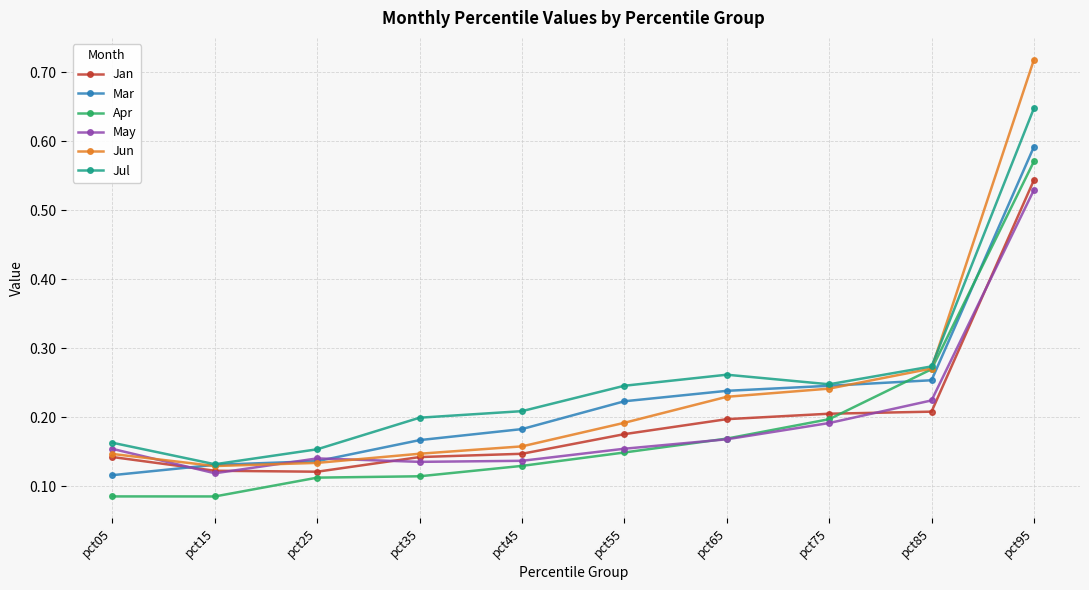

Where is the first local minimum for May?

pct15